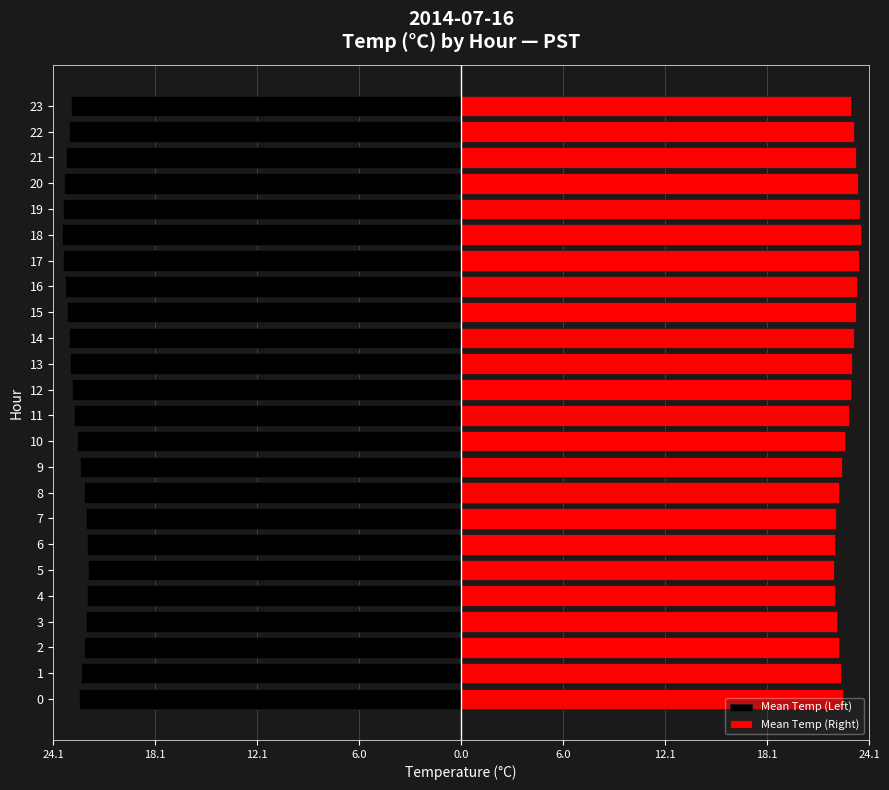

Is it true that Mean Temp (Left) equals -22.6 at 0?

True